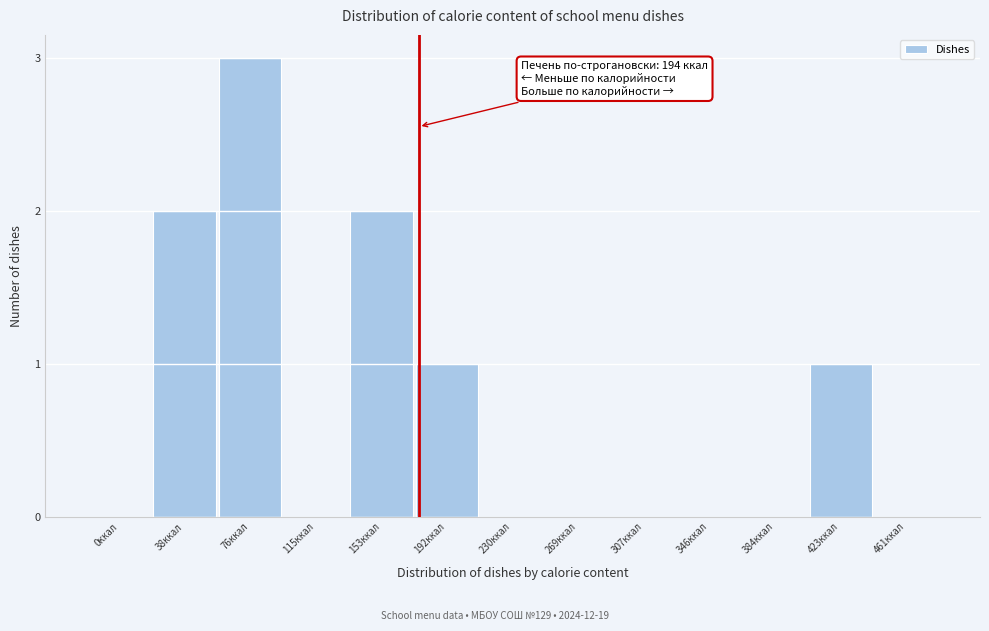

Reading left to right, what are all the values shown in this chart?

0ккал=0	38ккал=2	76ккал=3	115ккал=0	153ккал=2	192ккал=1	230ккал=0	269ккал=0	307ккал=0	346ккал=0	384ккал=0	423ккал=1	461ккал=0